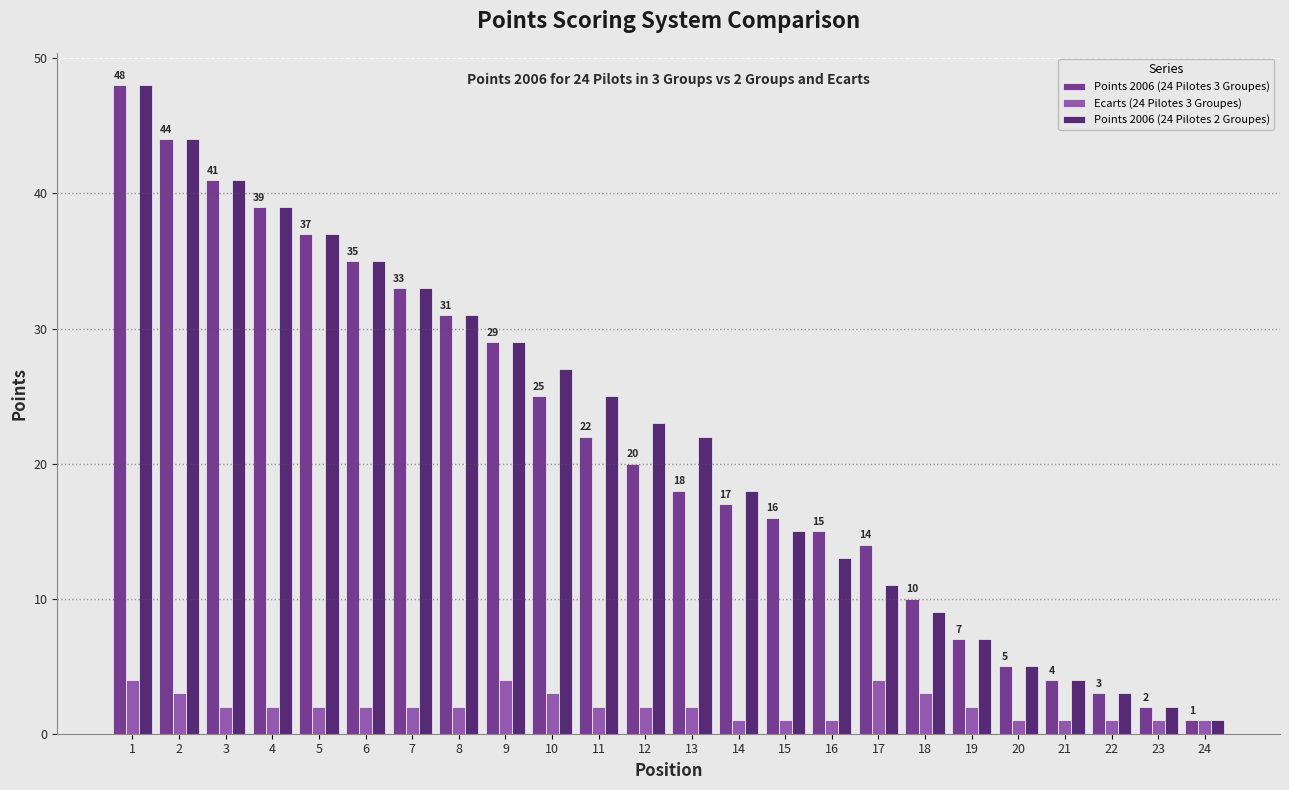

True or false: Ecarts (24 Pilotes 3 Groupes) has a value of 2 at 7.

True